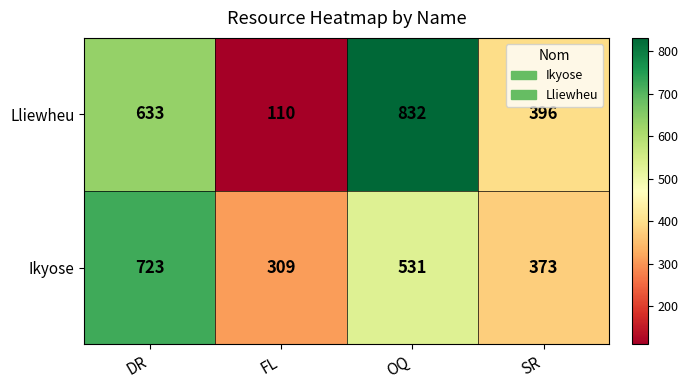

What is the sum of the Lliewheu values at SR and FL?

506